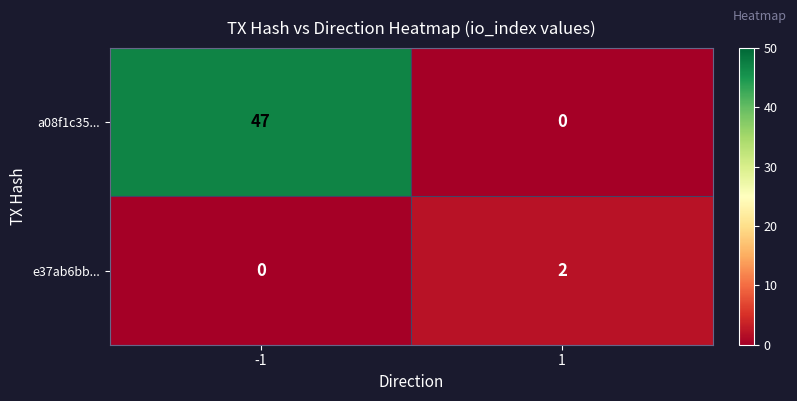

What is the maximum value shown in the chart?

47